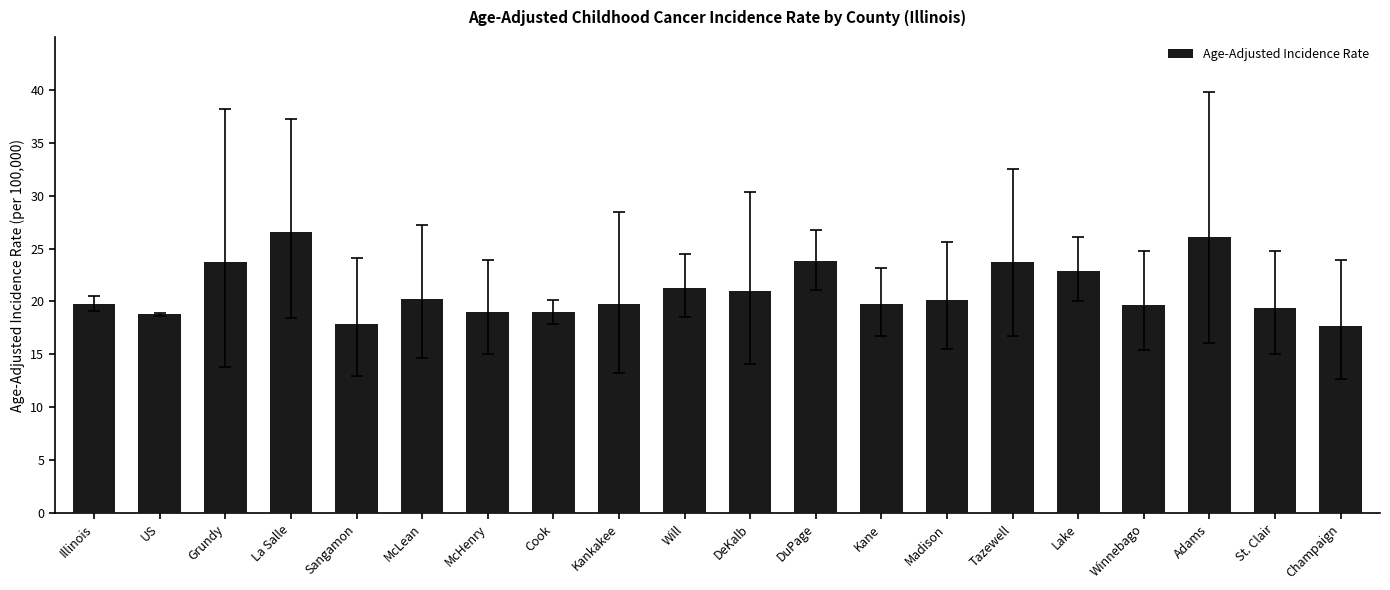

How many values are below 20?

10